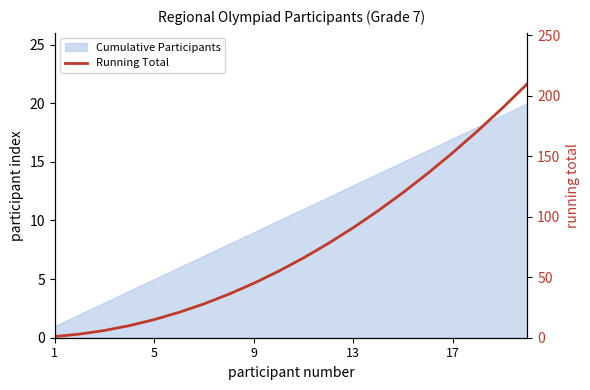

How many lines are shown in the chart?

1